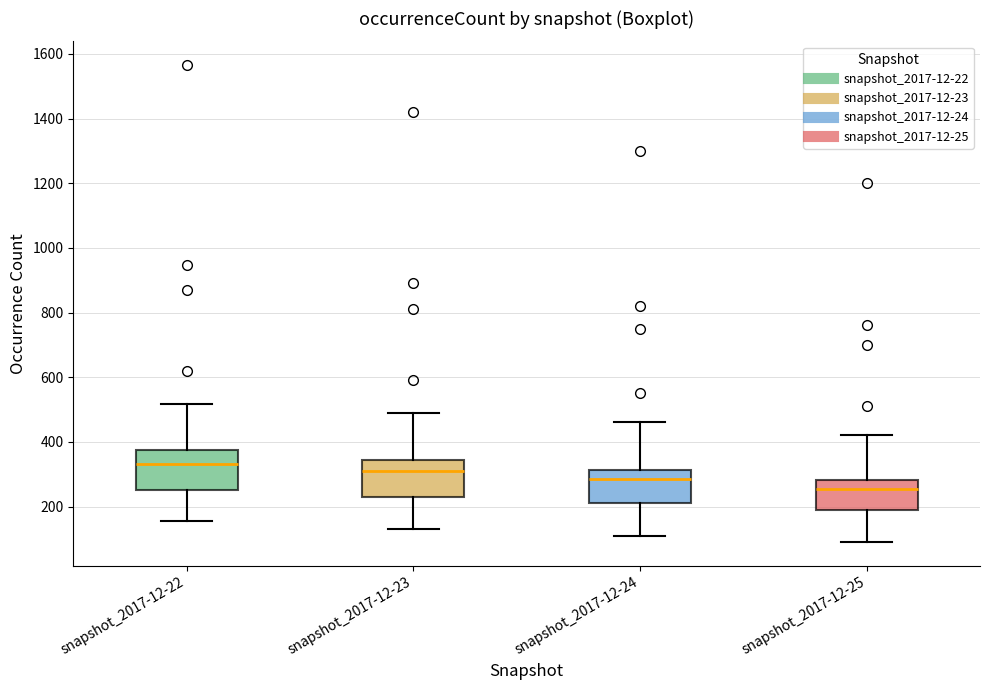

Reading left to right, read every box against the y-axis: the position of its median line, the range the box covers, and the ends of its whiskers. The values are not printed on the chart, so give them approximately, as read against the axis.

snapshot_2017-12-22: median 340, box 260 to 380, whiskers 160 to 520
snapshot_2017-12-23: median 320, box 240 to 340, whiskers 140 to 500
snapshot_2017-12-24: median 280, box 220 to 320, whiskers 120 to 460
snapshot_2017-12-25: median 260, box 200 to 280, whiskers 100 to 420